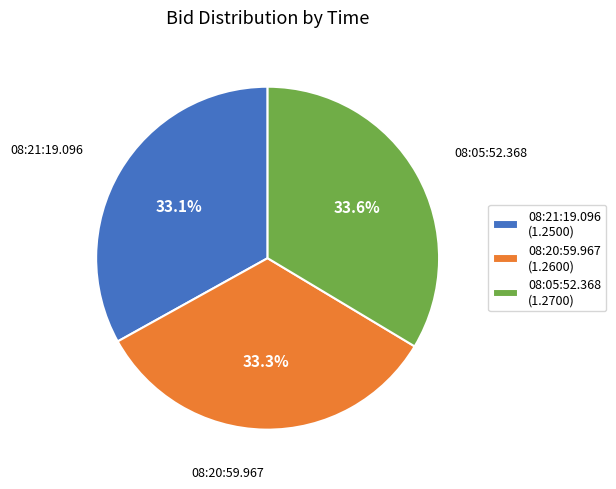

Is the sum of 08:05:52.368 and 08:20:59.967 greater than half?

Yes